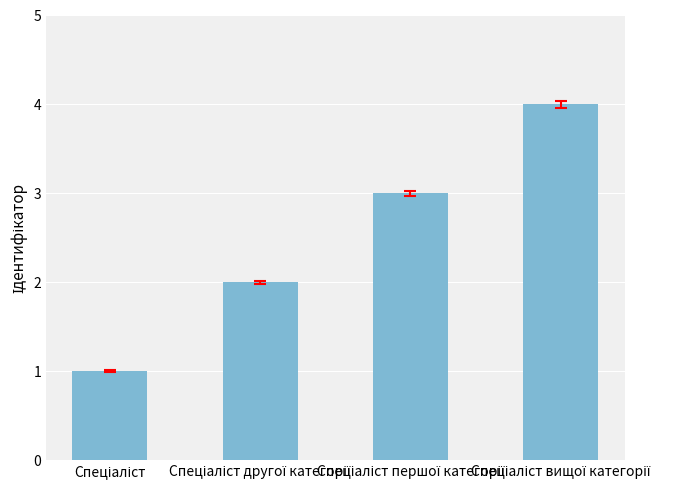

What is the difference between the second highest and minimum values?

2